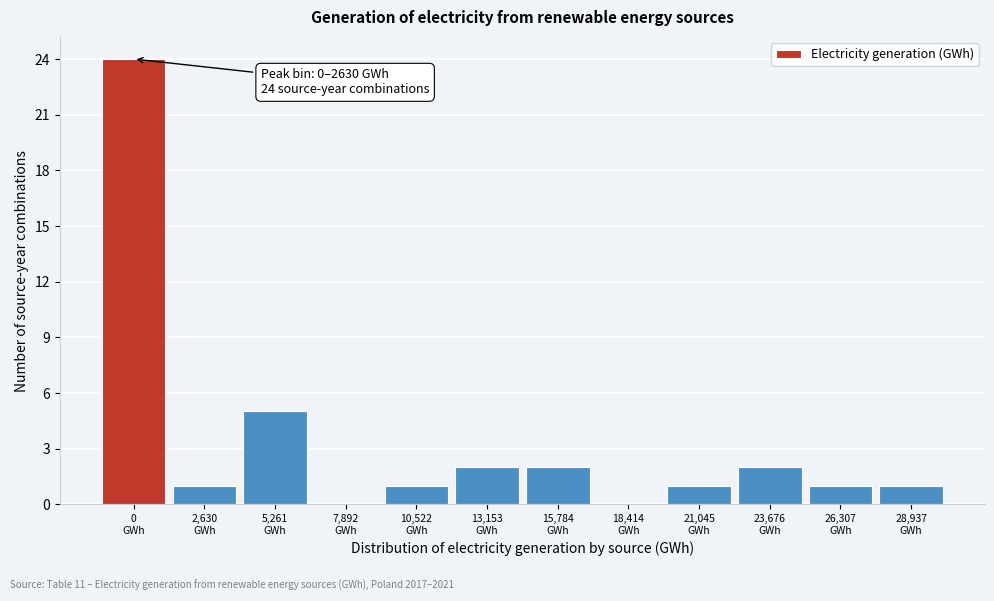

What is the greatest value displayed?

24